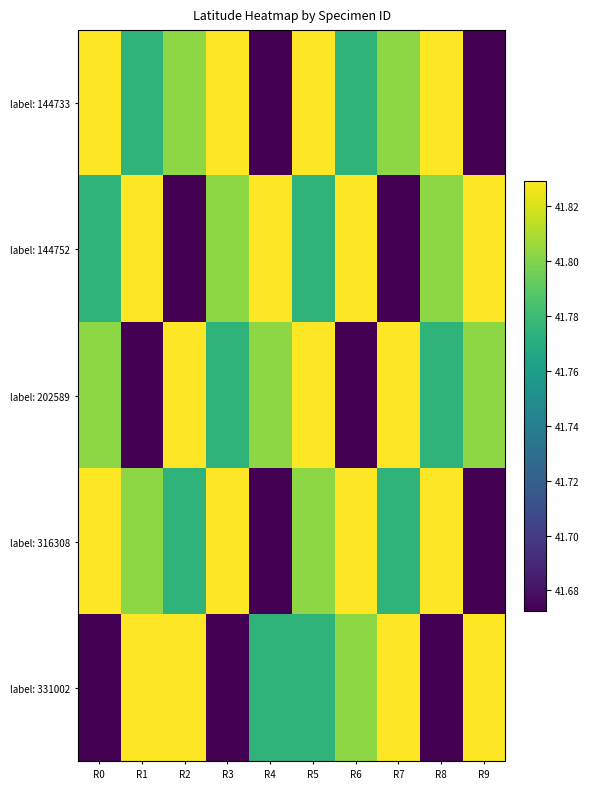

How many categories are shown in the chart?

10